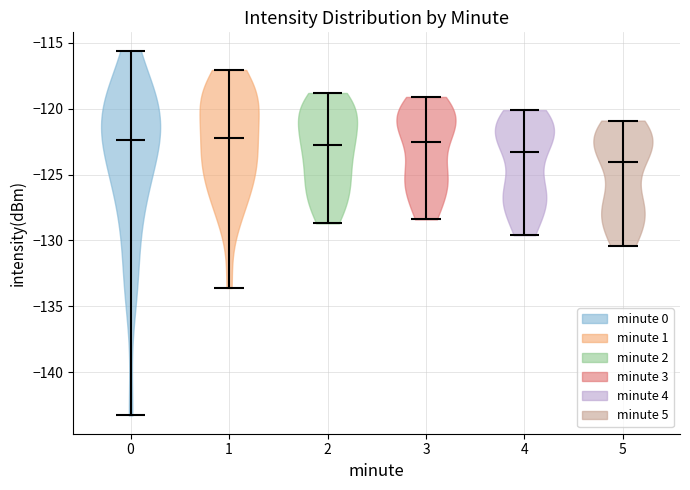

What is the lowest point the violin at x = 2 reaches on the y-axis? The values are not printed on the chart, so give them approximately, as read against the axis.

-128.5